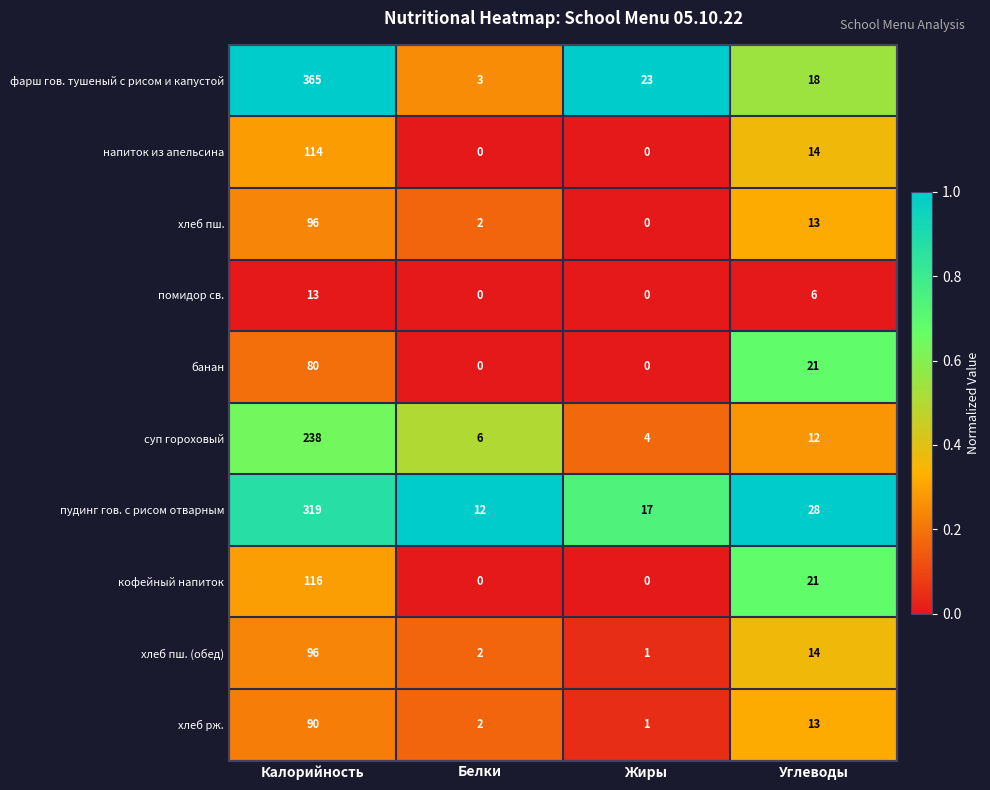

What is the total value across all series at Белки?

27